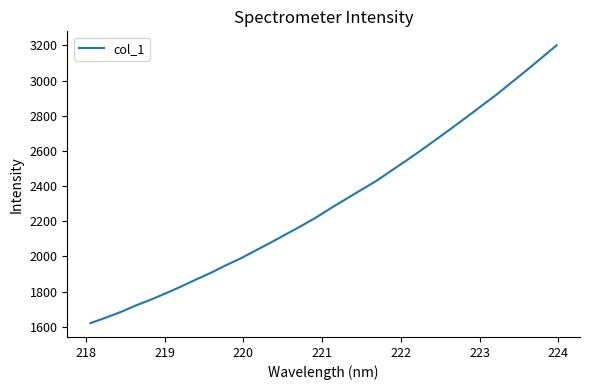

What is the maximum value shown in the chart?

3200.5